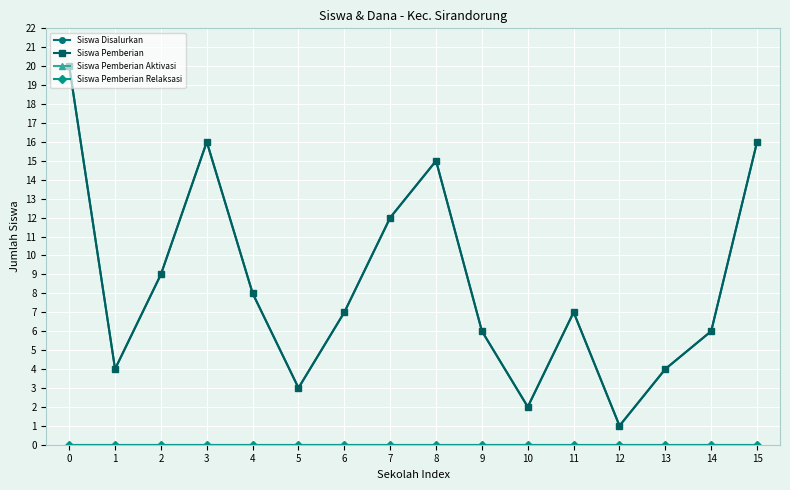

Is it true that Siswa Disalurkan equals 10 at 9?

False